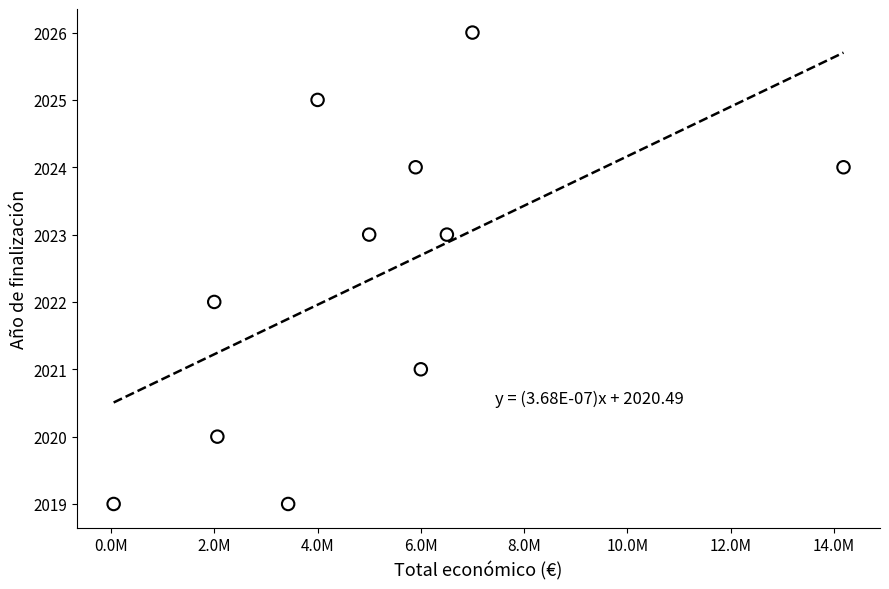

What is the average X value?

5102371